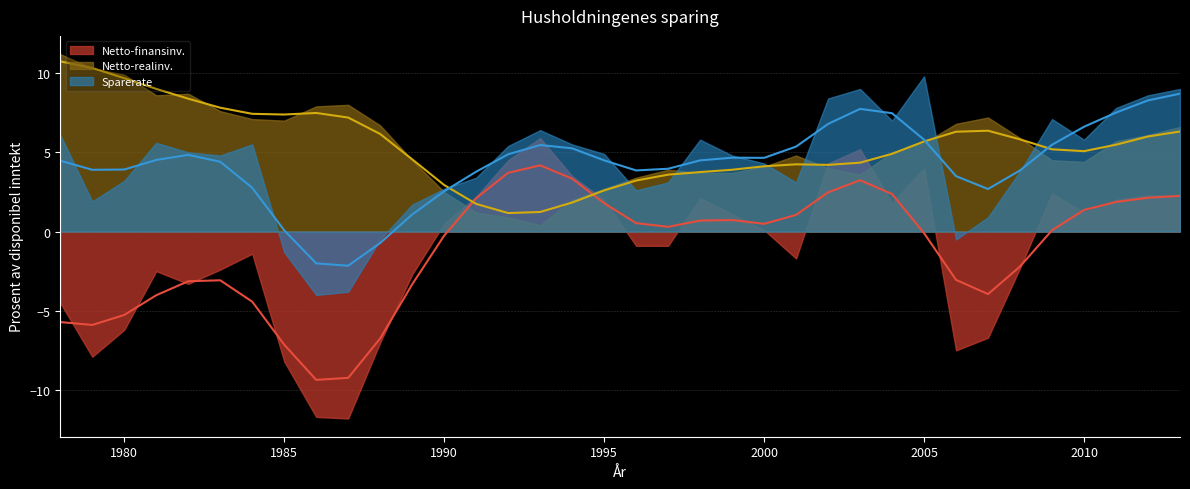

Is it true that Sparerate equals 1.4 at 2007?

False